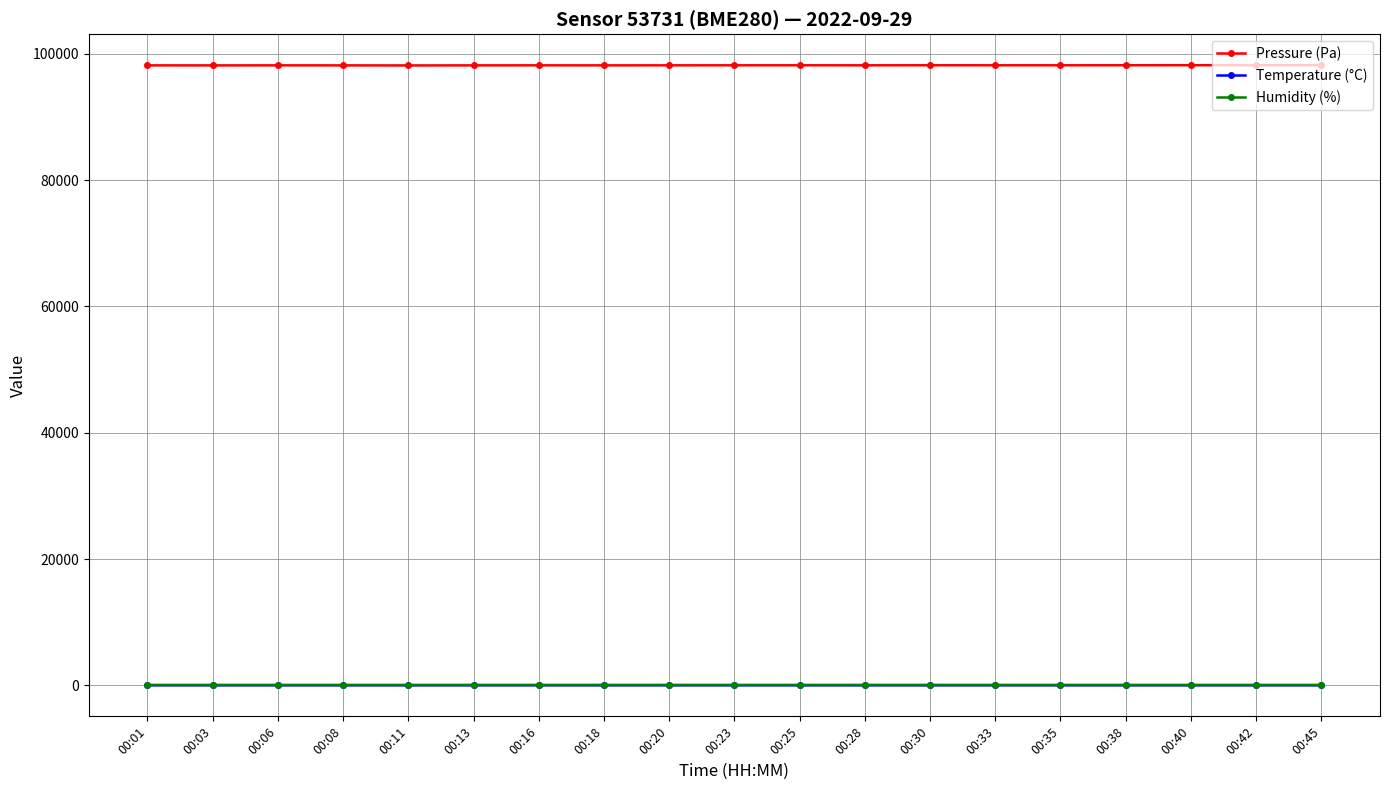

What is the sum of all Humidity (%) values?

1474.4